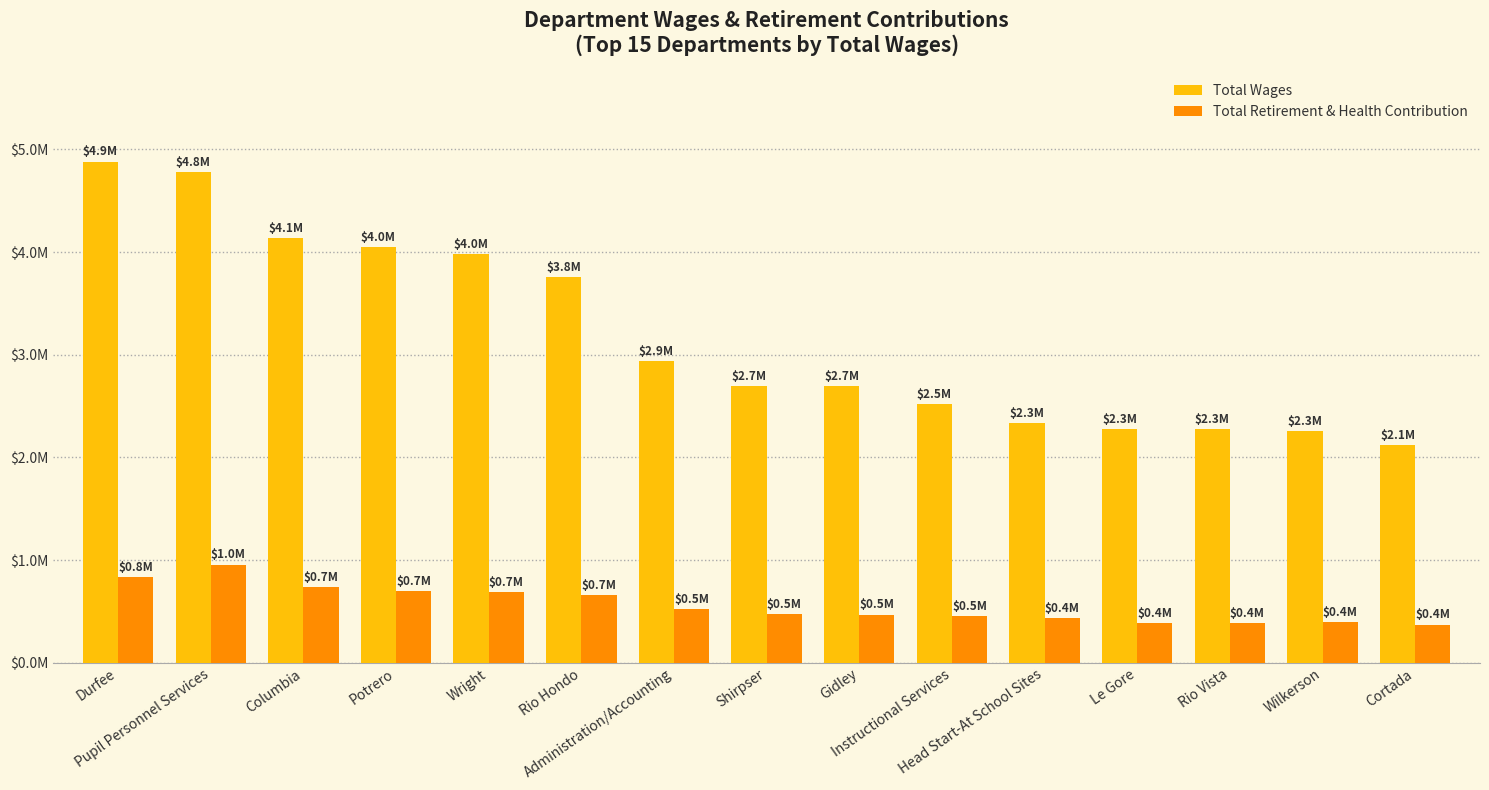

Are the bars horizontal?

No